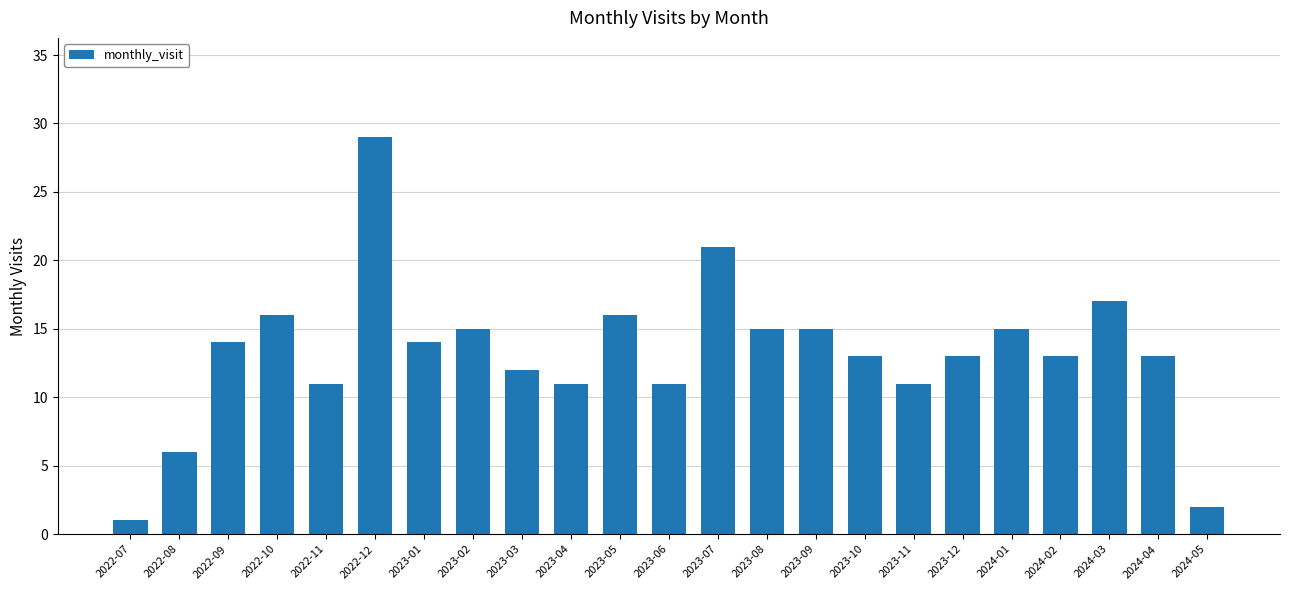

Approximately how many times larger is the value at 2023-07 compared to 2023-06?

1.9